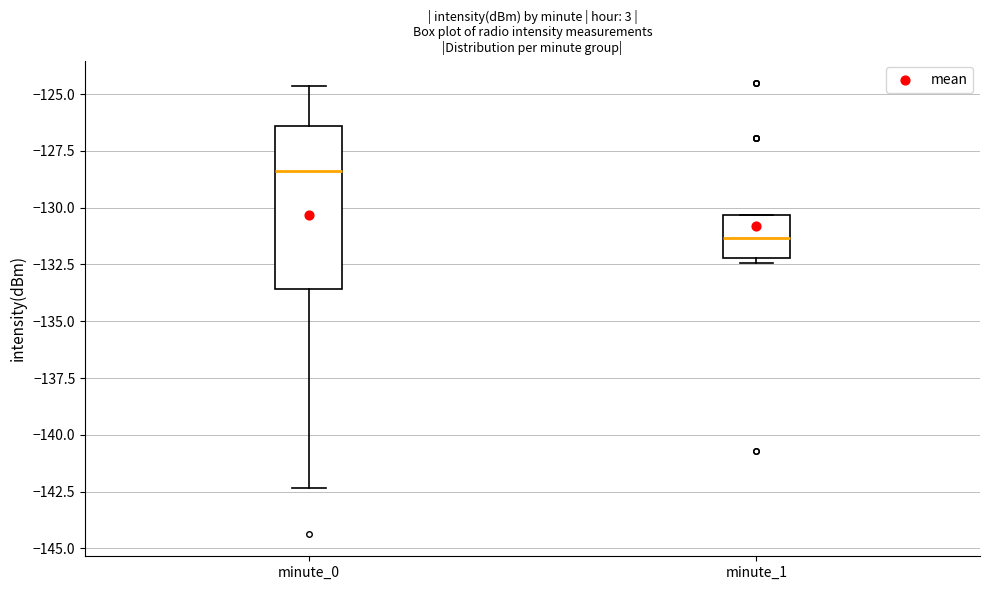

Comparing the boxes themselves (not the whiskers), which one is the tallest?

minute_0